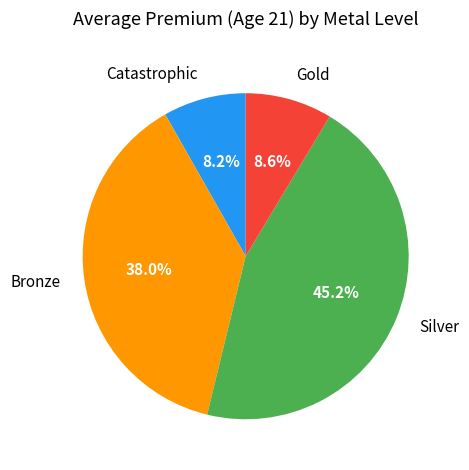

True or false: Silver accounts for 21% of the total.

False